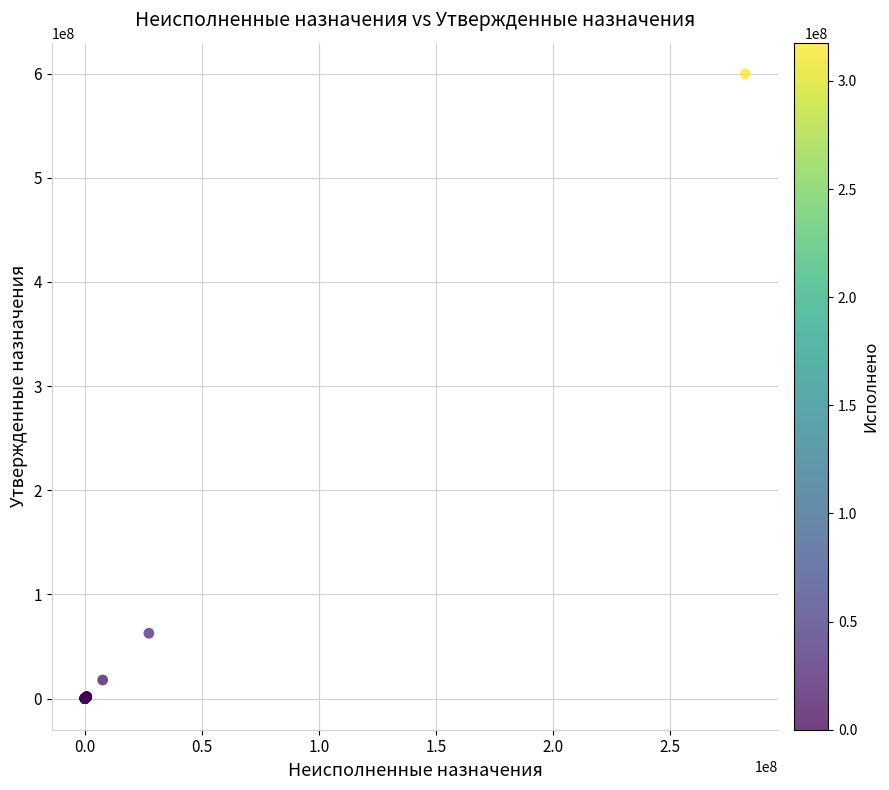

What Y value in the scatter plot is closest to 299829859?

62659295.6